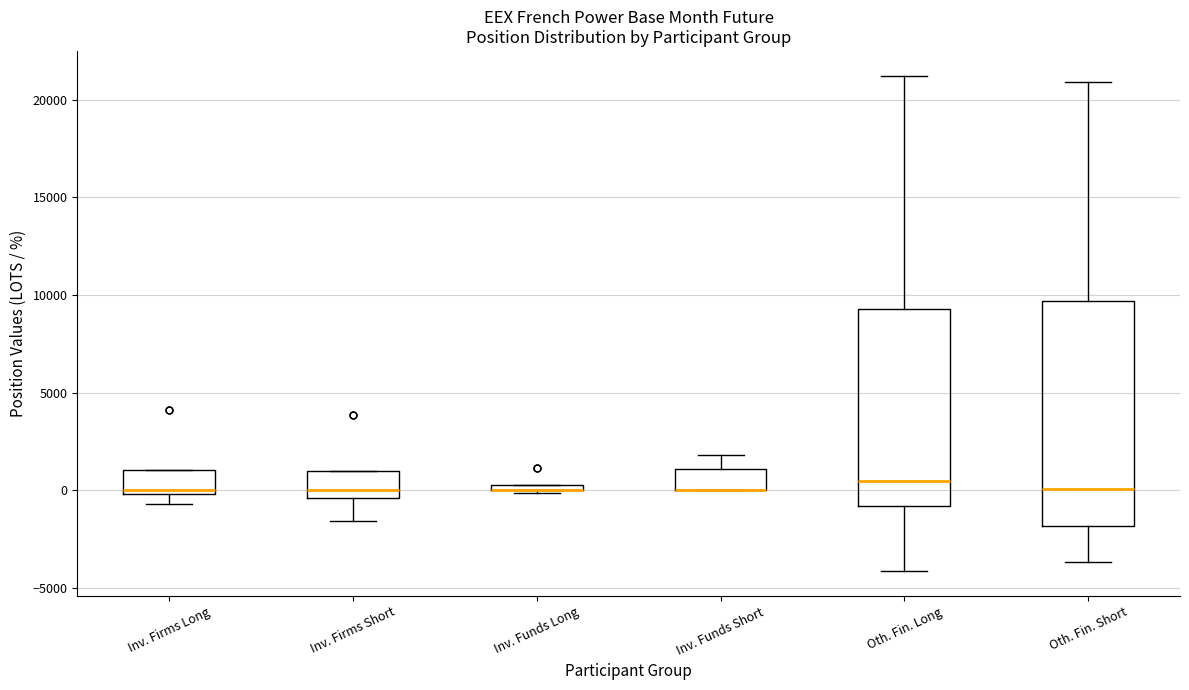

Where does the median line of the box for Oth. Fin. Short sit on the y-axis? The values are not printed on the chart, so give them approximately, as read against the axis.

0